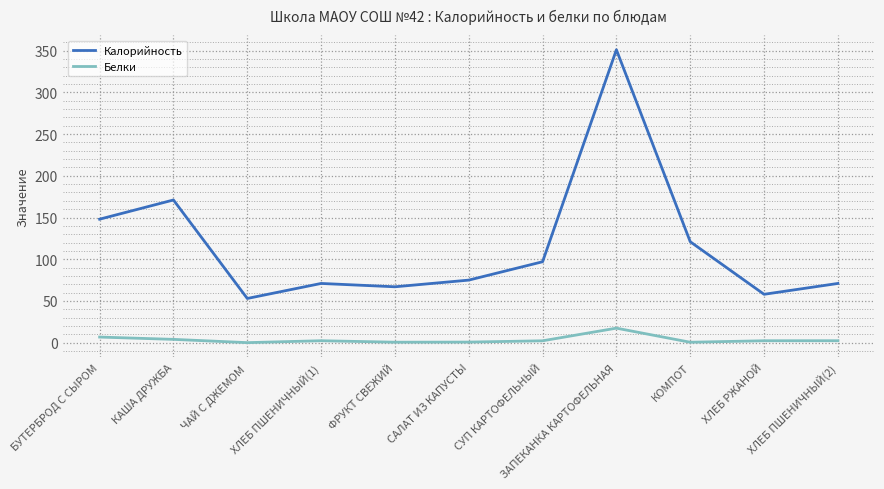

Which series changed the most between ФРУКТ СВЕЖИЙ and ХЛЕБ РЖАНОЙ?

Калорийность